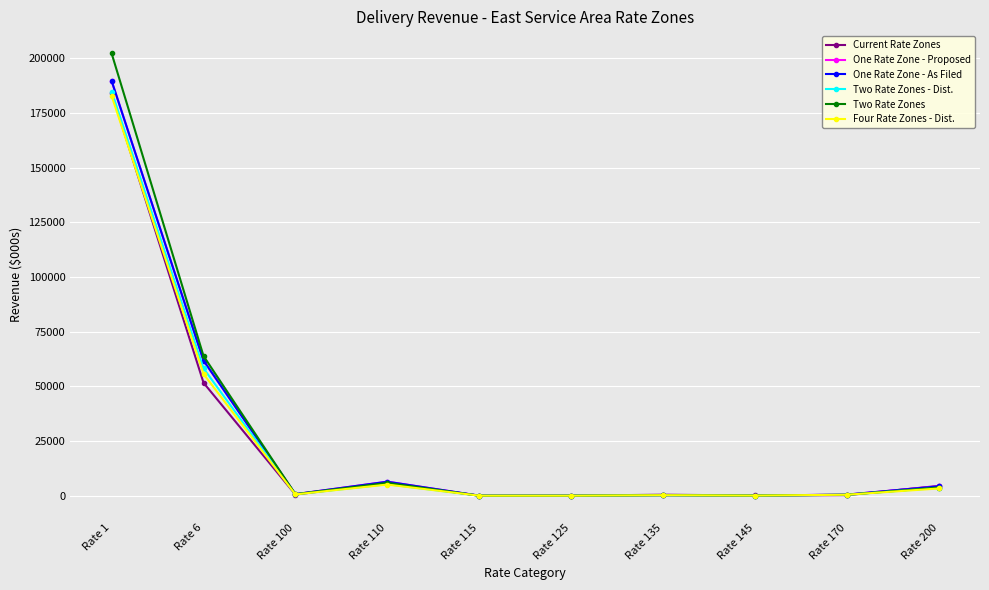

What are all the series names shown in the legend?

Current Rate Zones, One Rate Zone - Proposed, One Rate Zone - As Filed, Two Rate Zones - Dist., Two Rate Zones, Four Rate Zones - Dist.